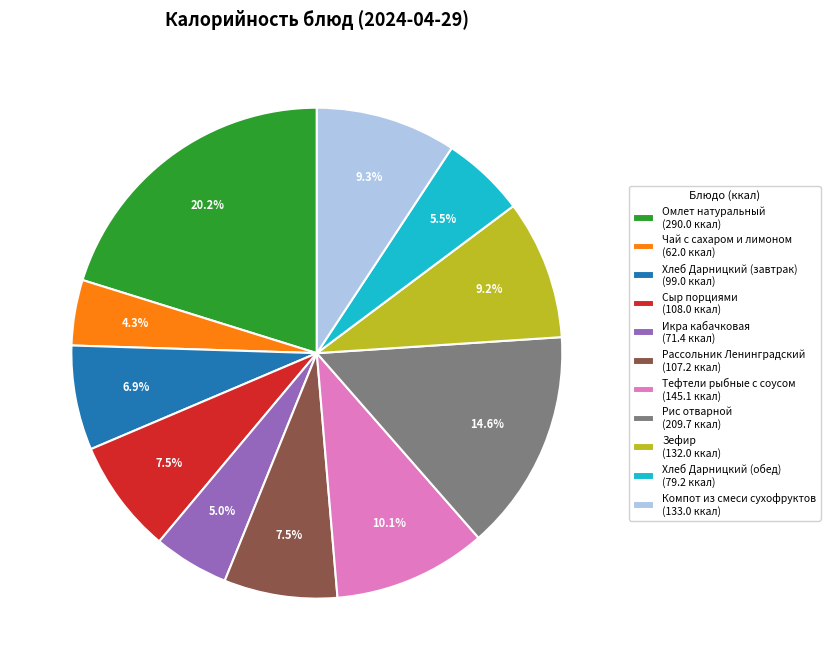

How much of the chart is everything except Рис отварной (209.7 ккал)?

85.4%